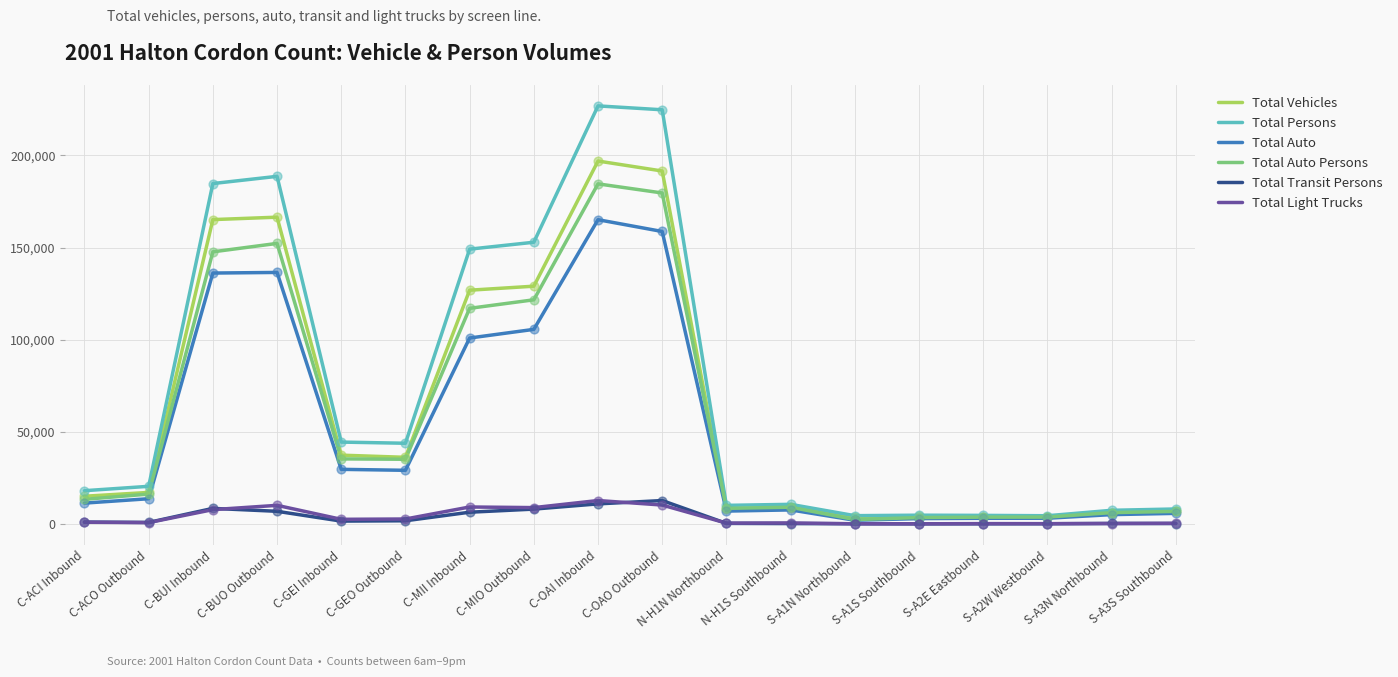

What are all the series names shown in the legend?

Total Vehicles, Total Persons, Total Auto, Total Auto Persons, Total Transit Persons, Total Light Trucks